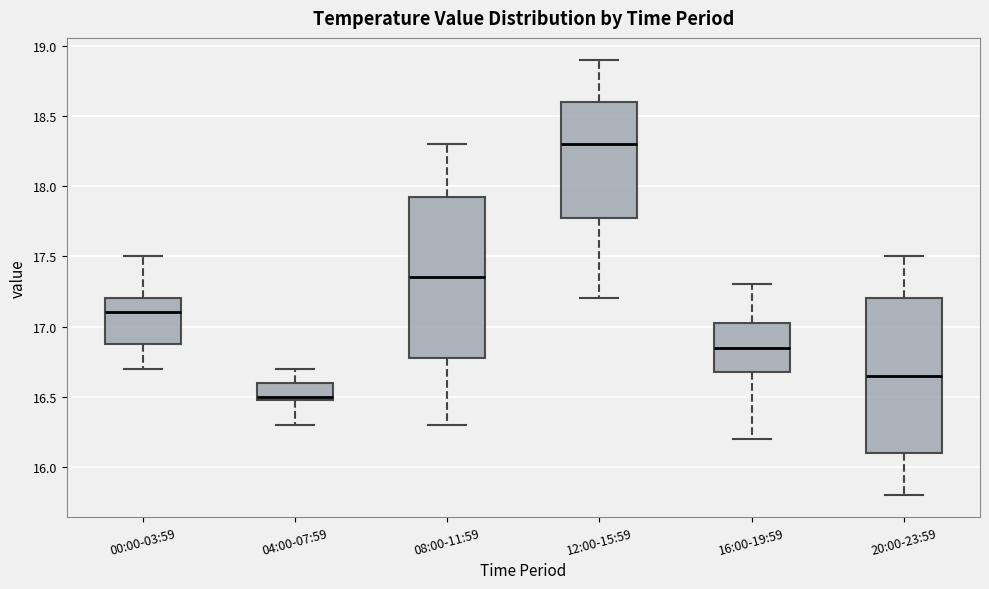

Which box is the tallest, from its lower edge to its upper edge?

08:00-11:59